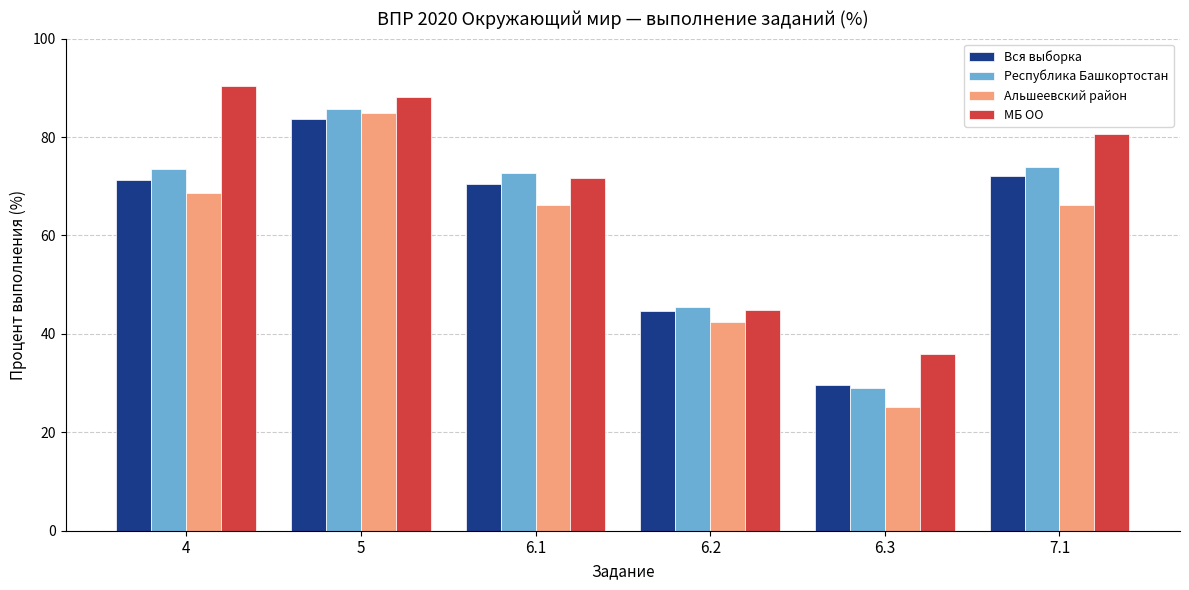

At which category does the chart reach its minimum across all series?

6.3